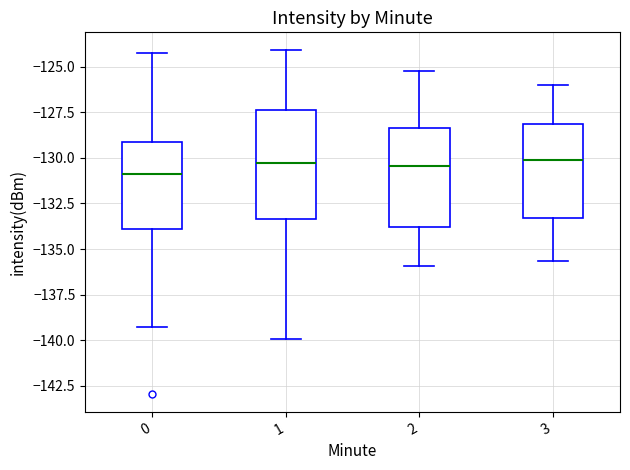

Reading left to right, transcribe this box plot: for each box, give where its median line is, the range the box spans, and where its two whiskers end, as read against the y-axis. The values are not printed on the chart, so give them approximately, as read against the axis.

0: median -131.0, box -134.0 to -129.0, whiskers -139.5 to -124.0
1: median -130.5, box -133.5 to -127.5, whiskers -140.0 to -124.0
2: median -130.5, box -134.0 to -128.5, whiskers -136.0 to -125.0
3: median -130.0, box -133.5 to -128.0, whiskers -135.5 to -126.0